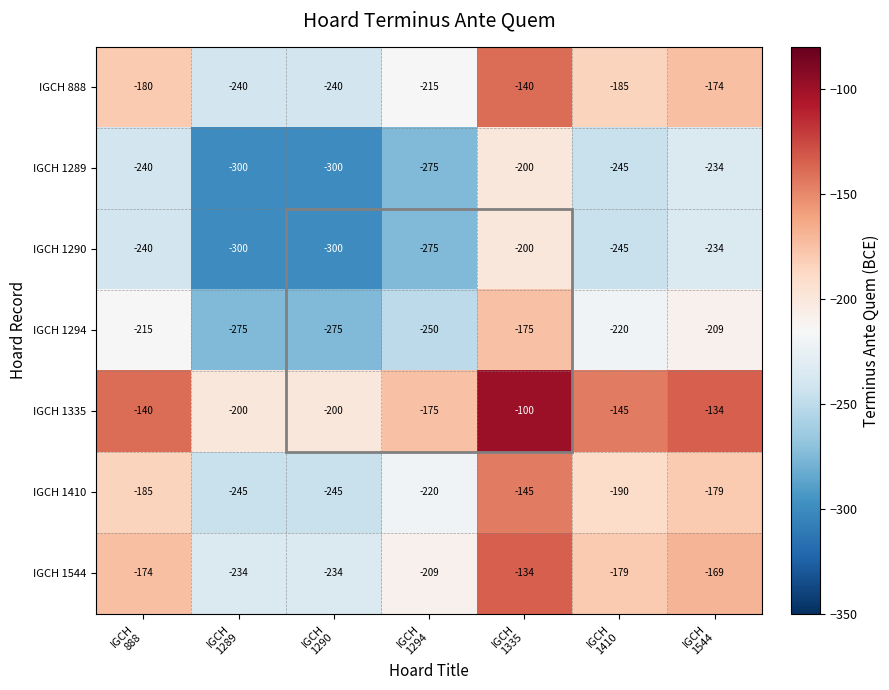

What is the minimum value for IGCH 1410?

-245